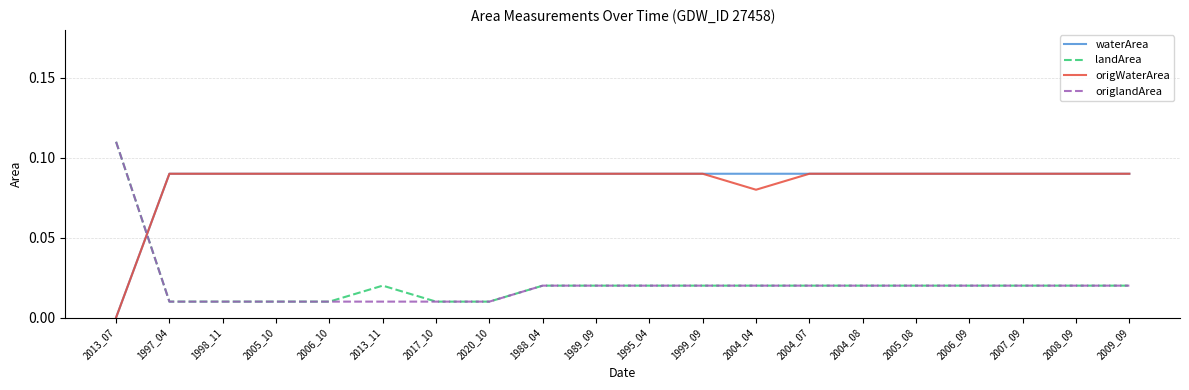

Is the value of waterArea at 1989_09 greater than the value of landArea at 1998_11?

Yes